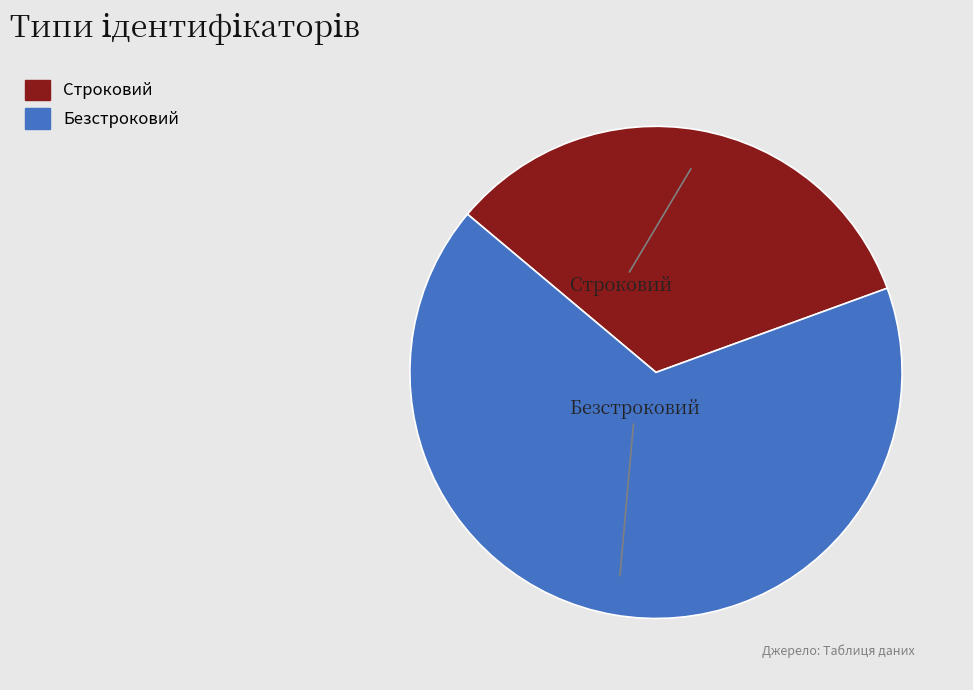

Which category has the biggest portion of the pie?

Безстроковий